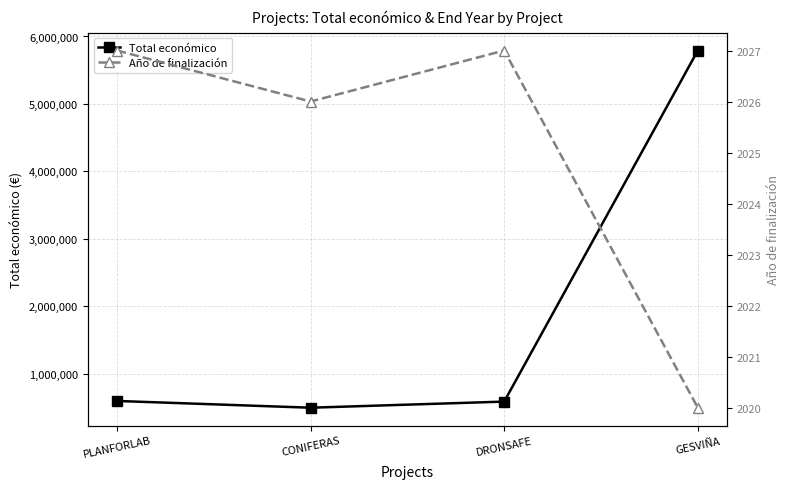

Reading left to right, transcribe all the data shown in this chart.

Total económico: 599134	499059	589584	5792221
Año de finalización: 2027	2026	2027	2020